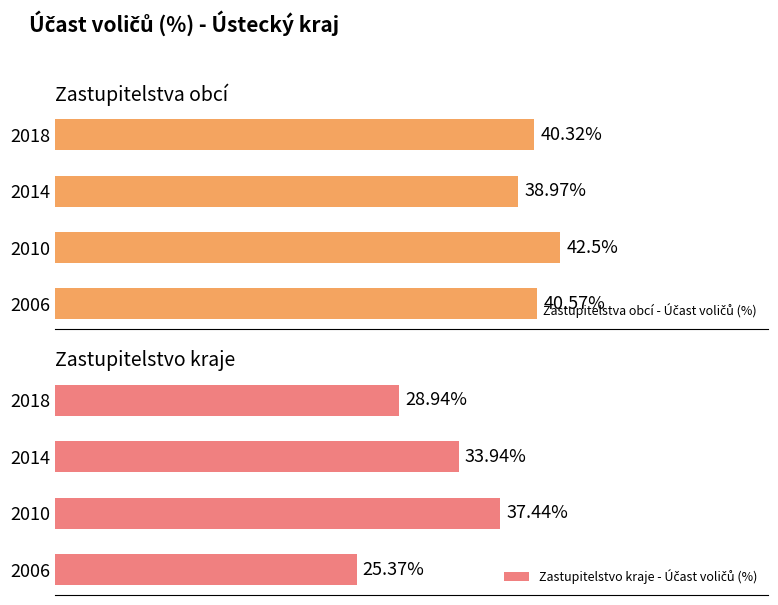

What is the minimum value for Zastupitelstva obcí - Účast voličů (%)?

39.0